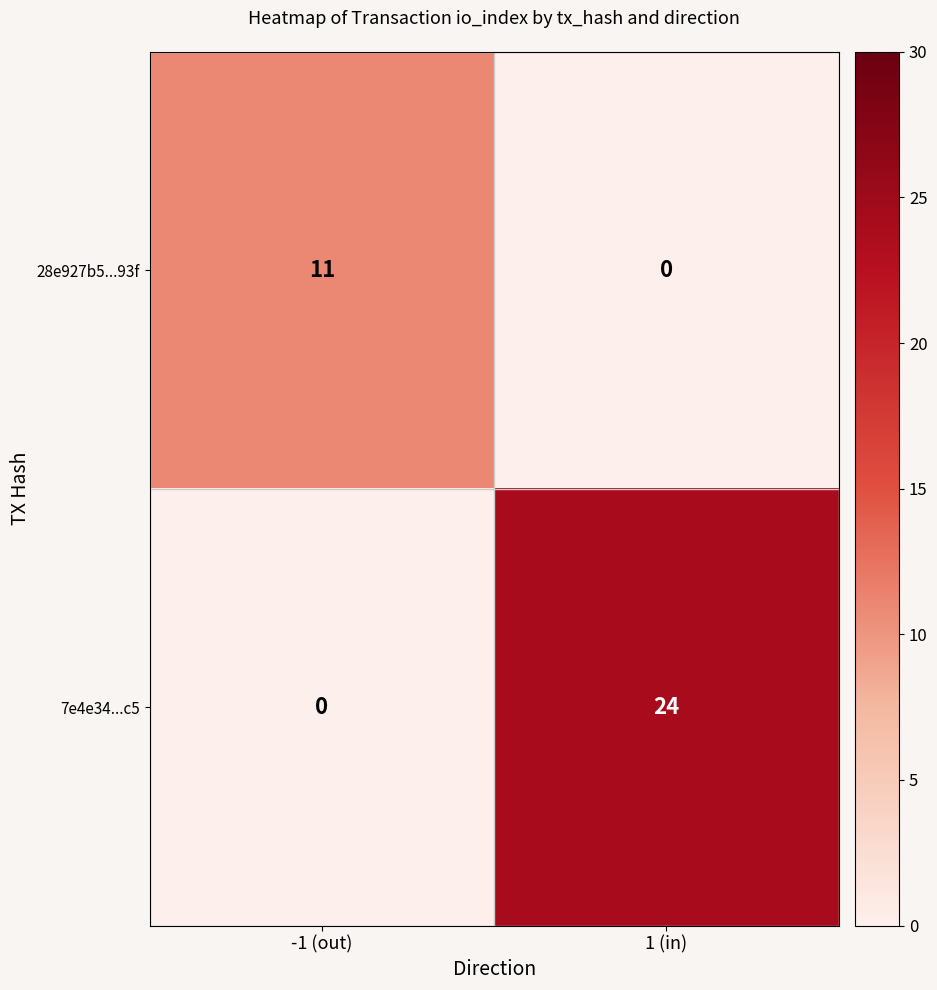

What is the total value across all series at 1 (in)?

24